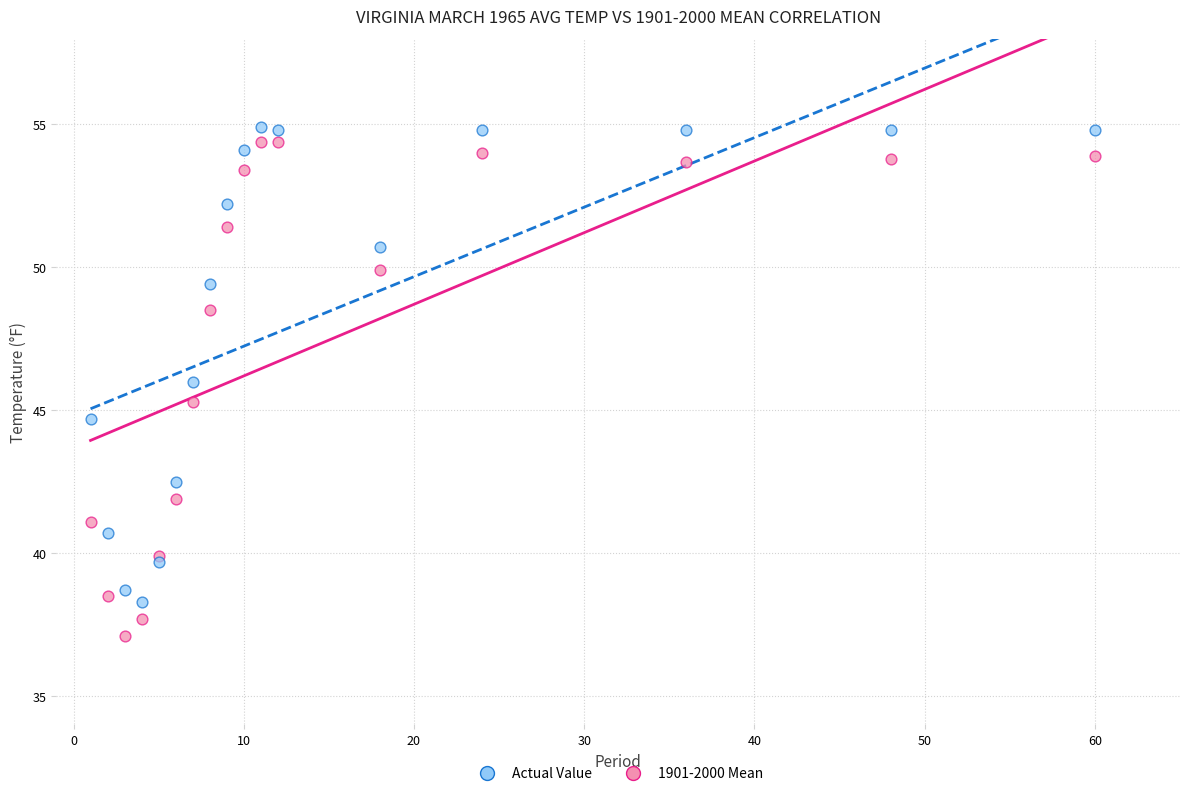

Which series has the widest spread of Y values?

Actual Value